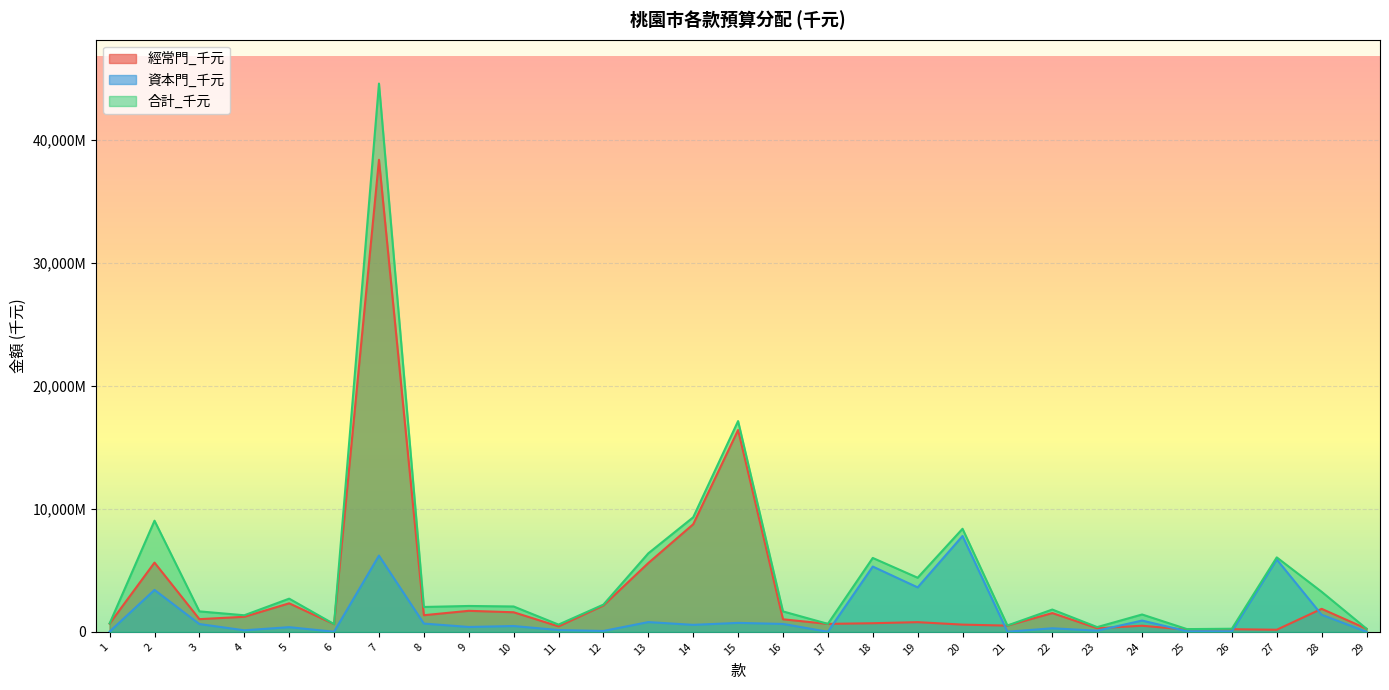

After their last crossing, which series has the higher values: 資本門_千元 or 經常門_千元?

經常門_千元